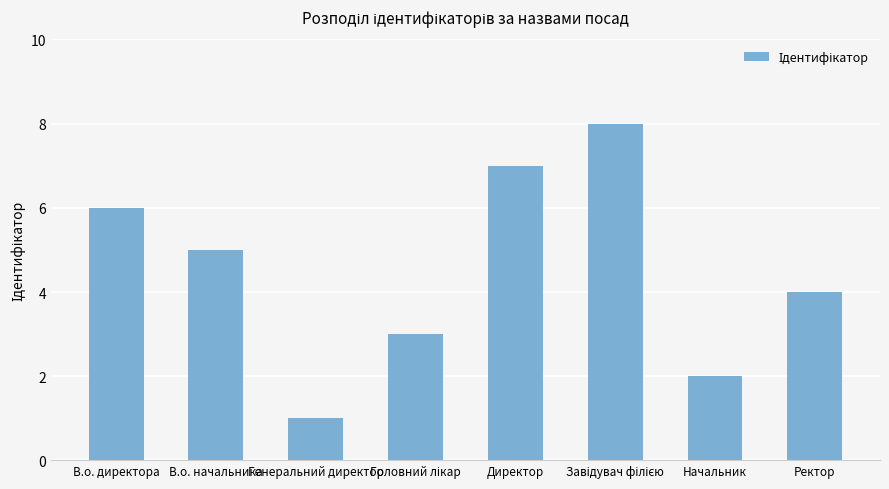

What is the greatest value displayed?

8